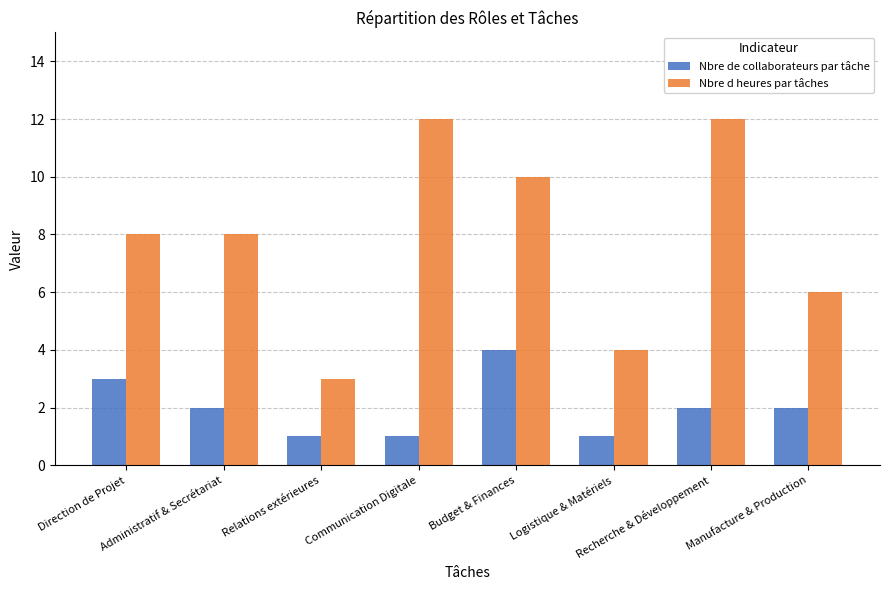

What is the value of the Nbre de collaborateurs par tâche bar at the 5th from the left?

4